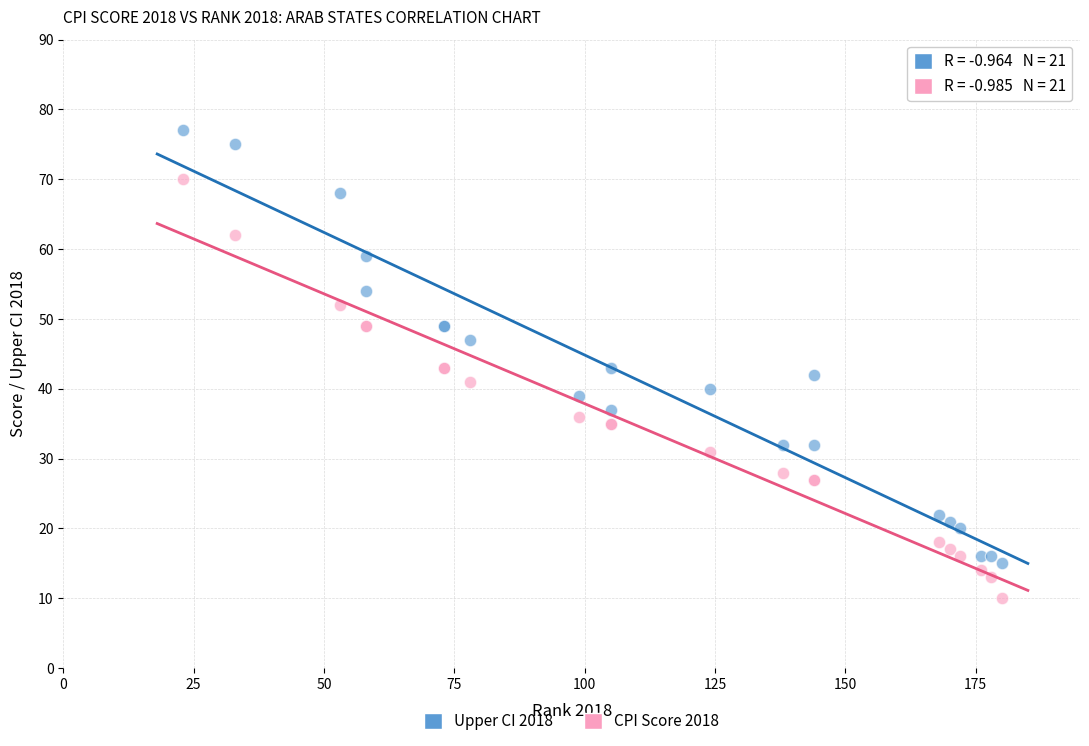

Which series reaches the maximum Y coordinate?

Upper CI 2018